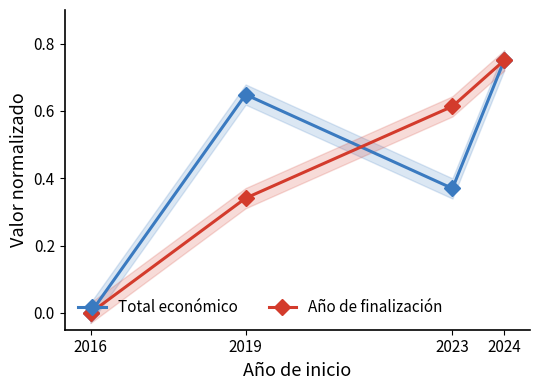

What is the maximum value for Año de finalización?

0.8